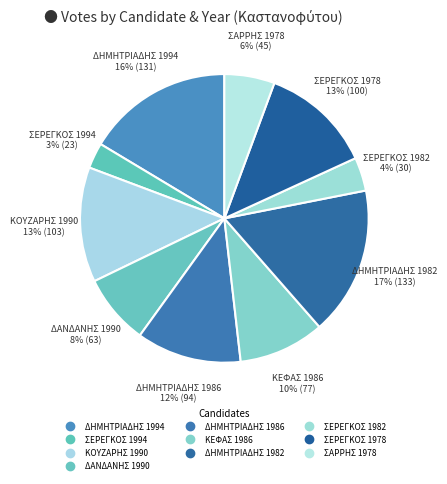

To the nearest percent, what percentage of the pie is ΔΑΝΔΑΝΗΣ 1990?

8%